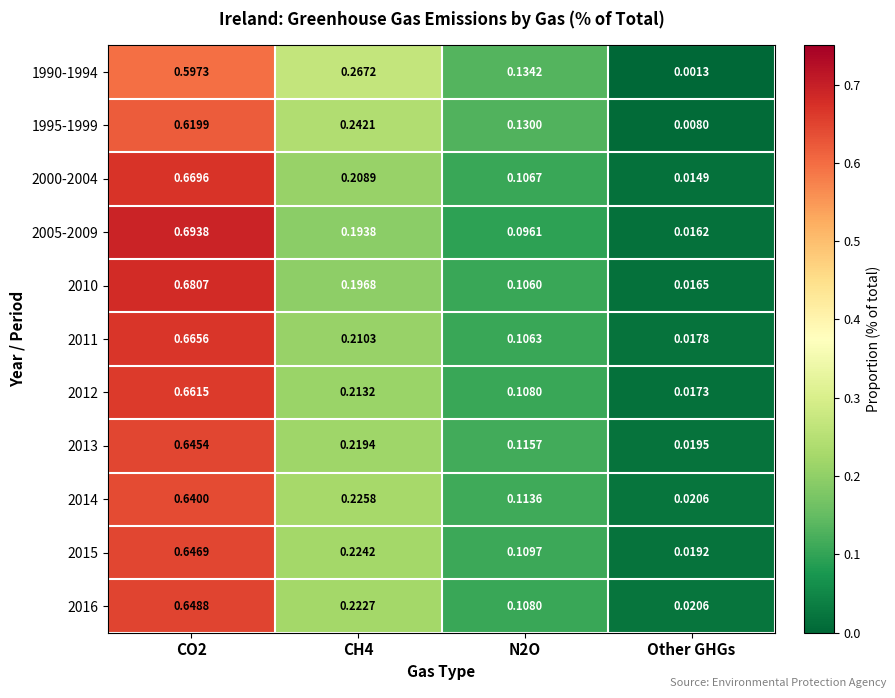

Which series changed the most between CH4 and N2O?

1990-1994